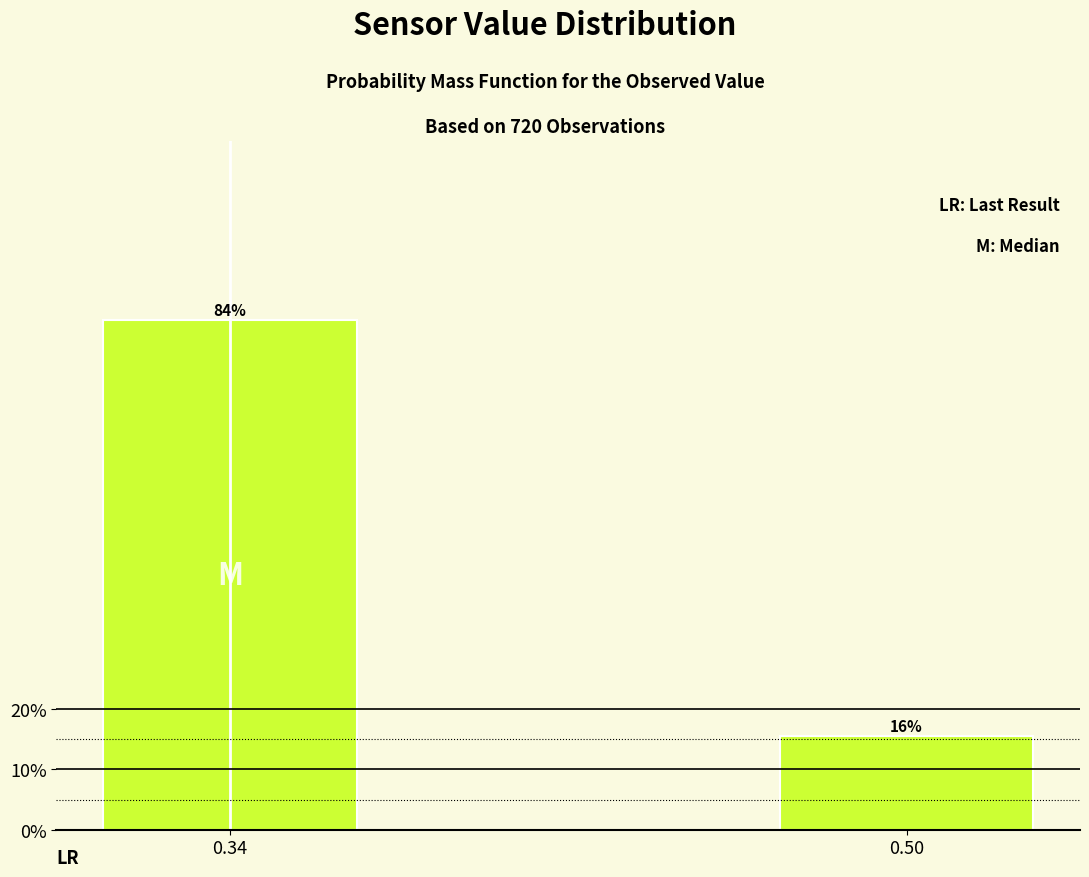

Which has a higher value, 0.34 or 0.50?

0.34